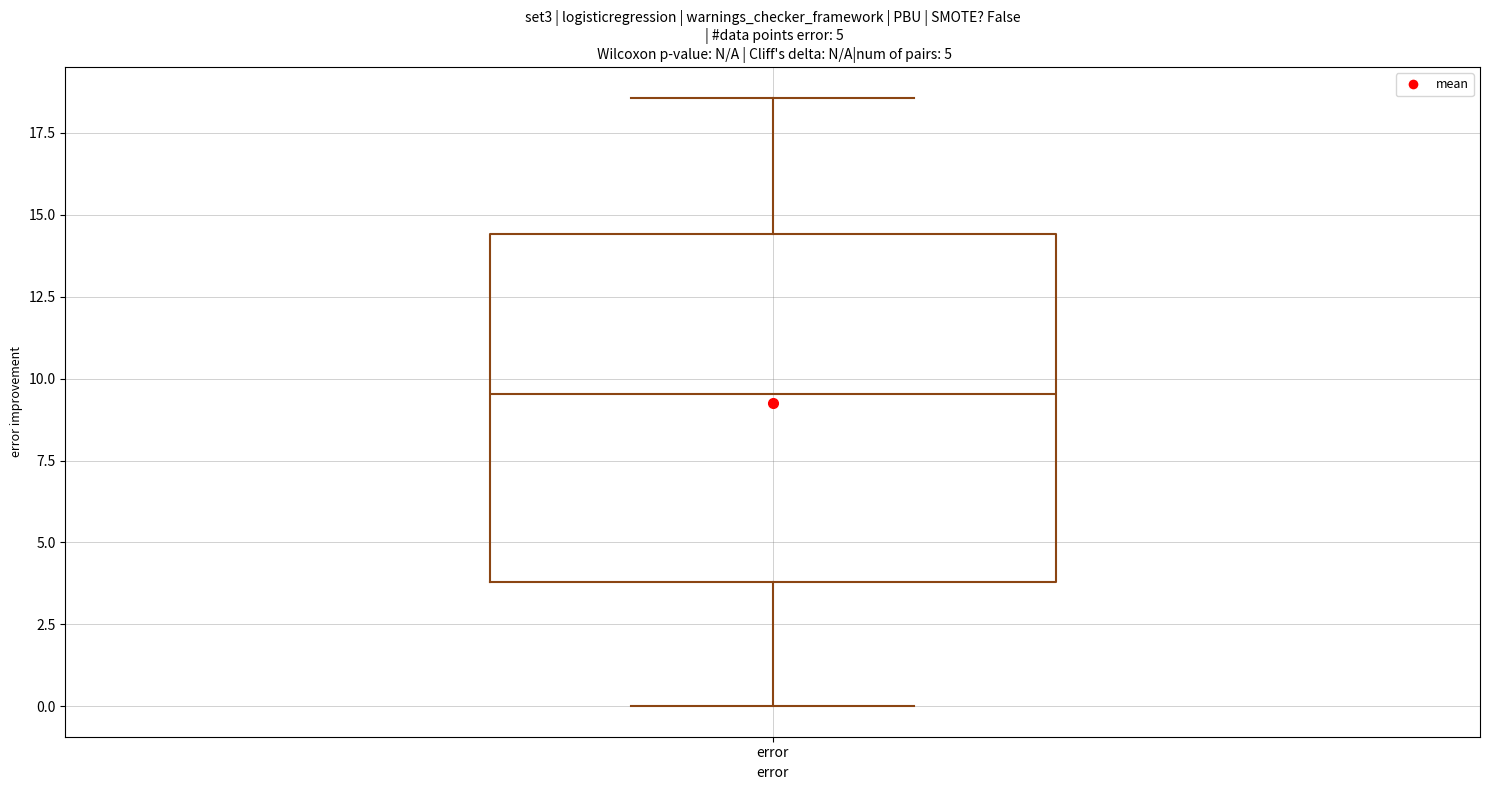

Transcribe this box plot: give where the median line is, the range the box spans, and where the two whiskers end, as read against the y-axis. The values are not printed on the chart, so give them approximately, as read against the axis.

median 9.5, box 4.0 to 14.5, whiskers 0.0 to 18.5